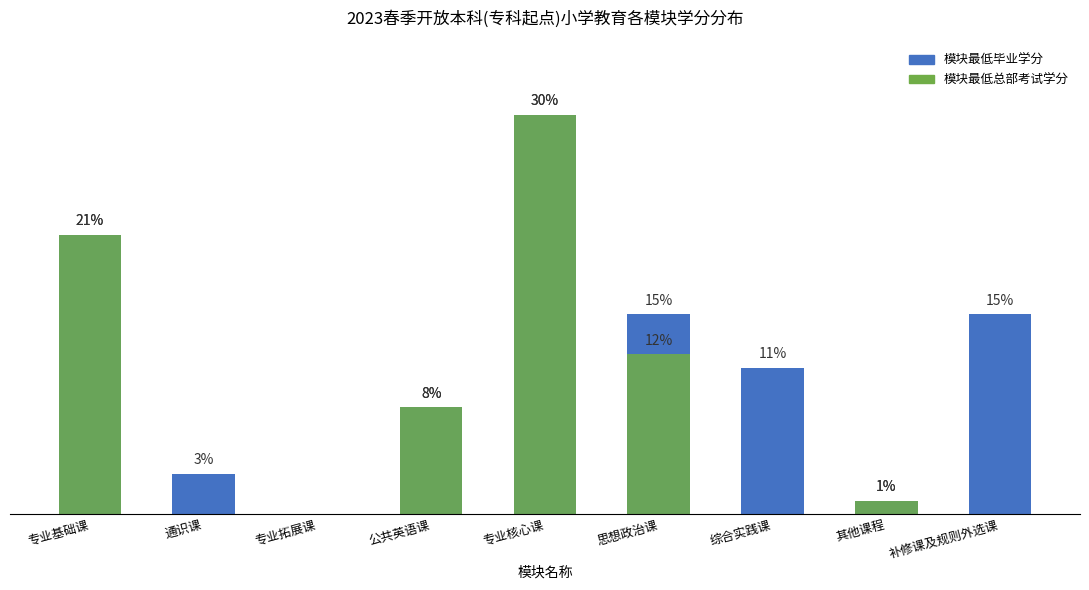

True or false: 模块最低总部考试学分 has a value of 0 at 综合实践课.

True